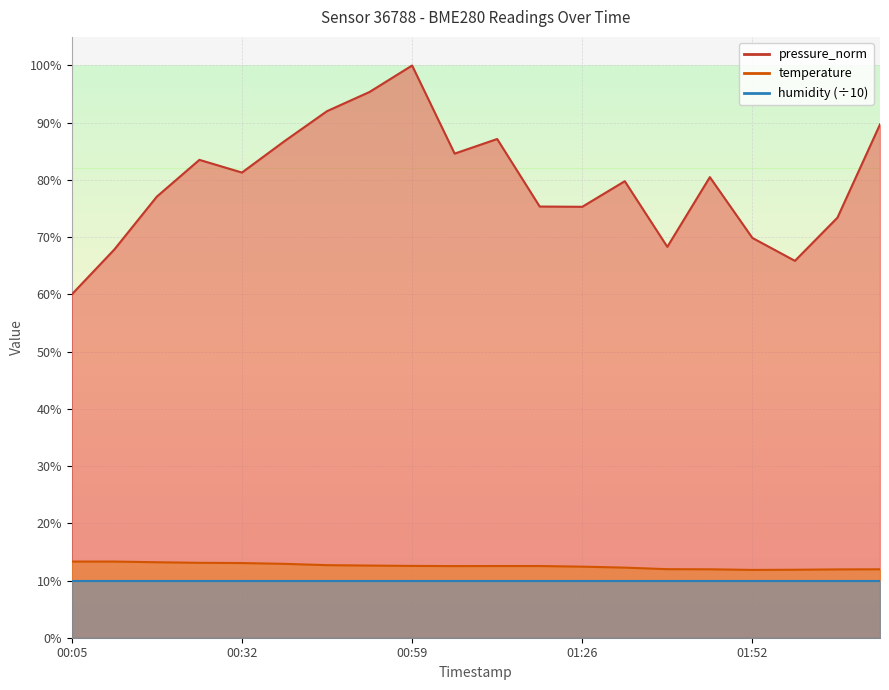

At which category does the chart reach its minimum across all series?

01:52